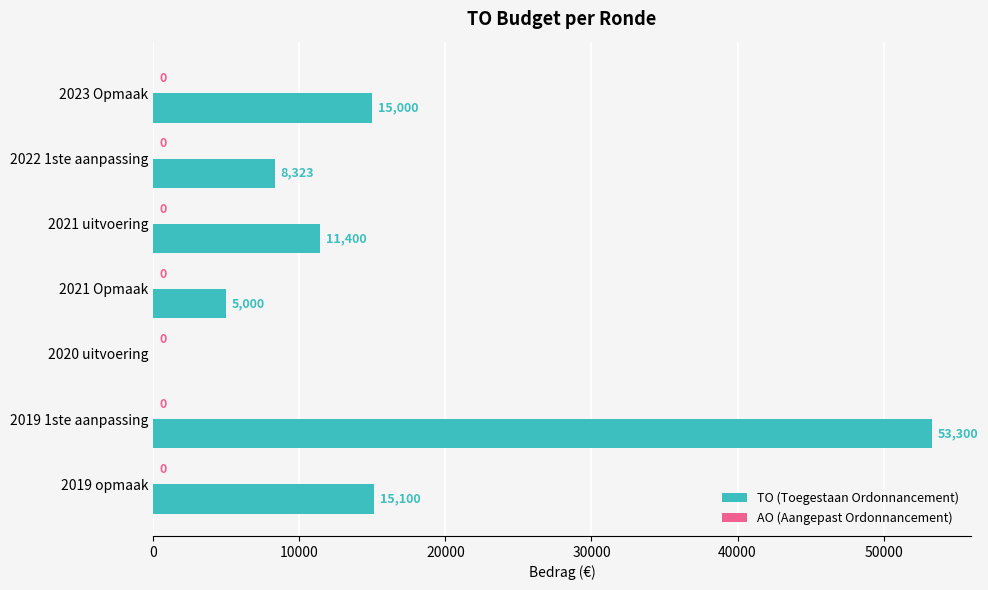

At which label is the value closest to 26650?

2019 opmaak